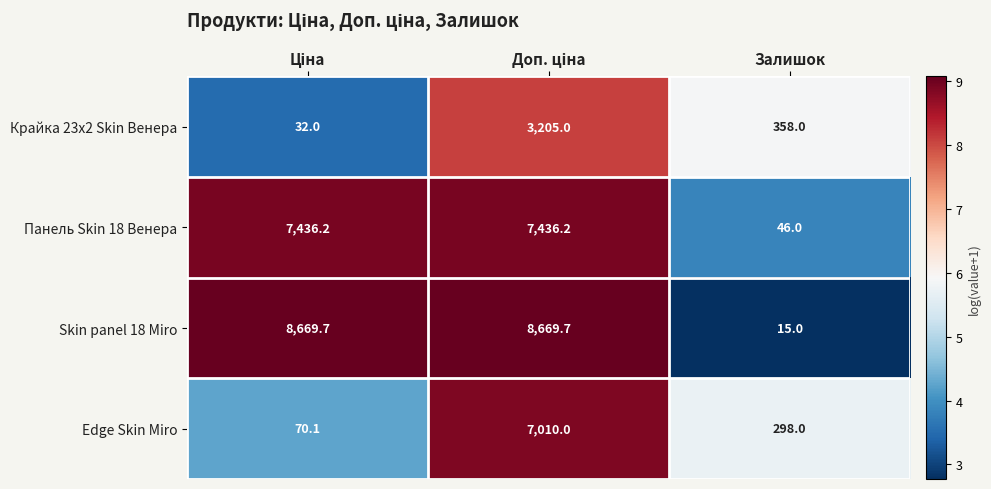

Which category has the lowest value in the Панель Skin 18 Венера series?

Залишок